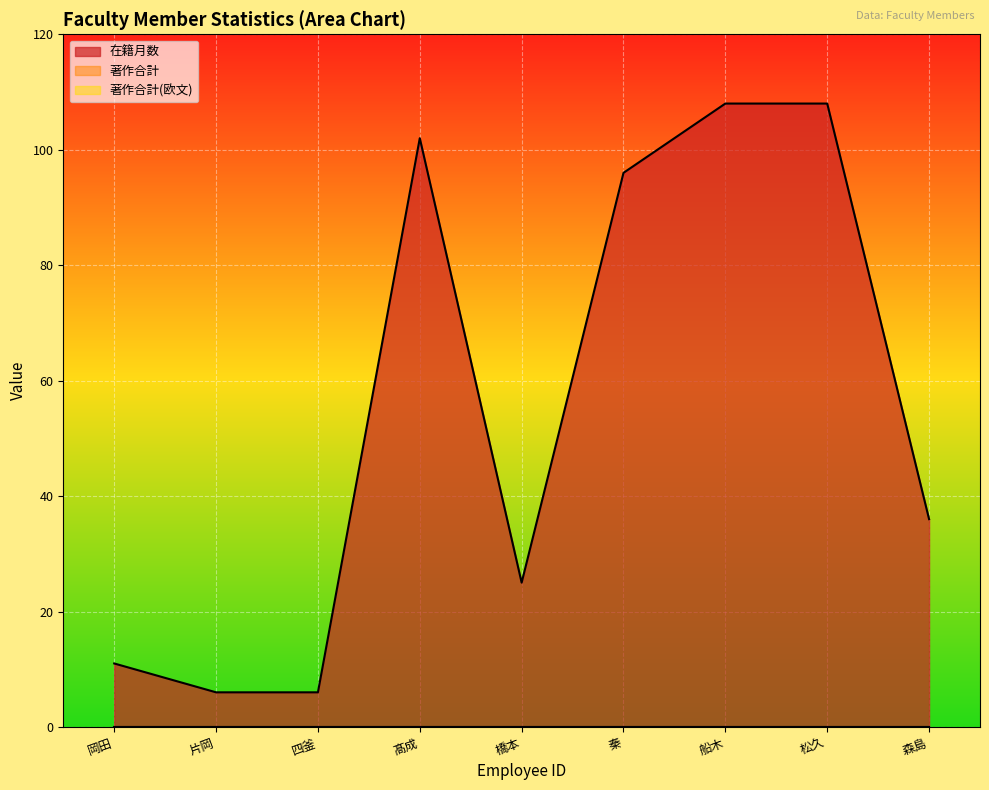

How many series are shown in this chart?

3